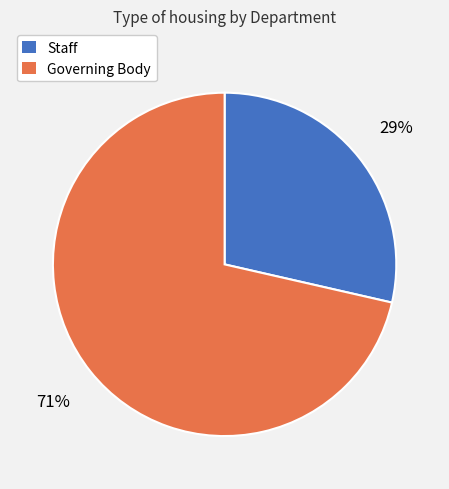

To the nearest percent, what is the average slice percentage?

50%